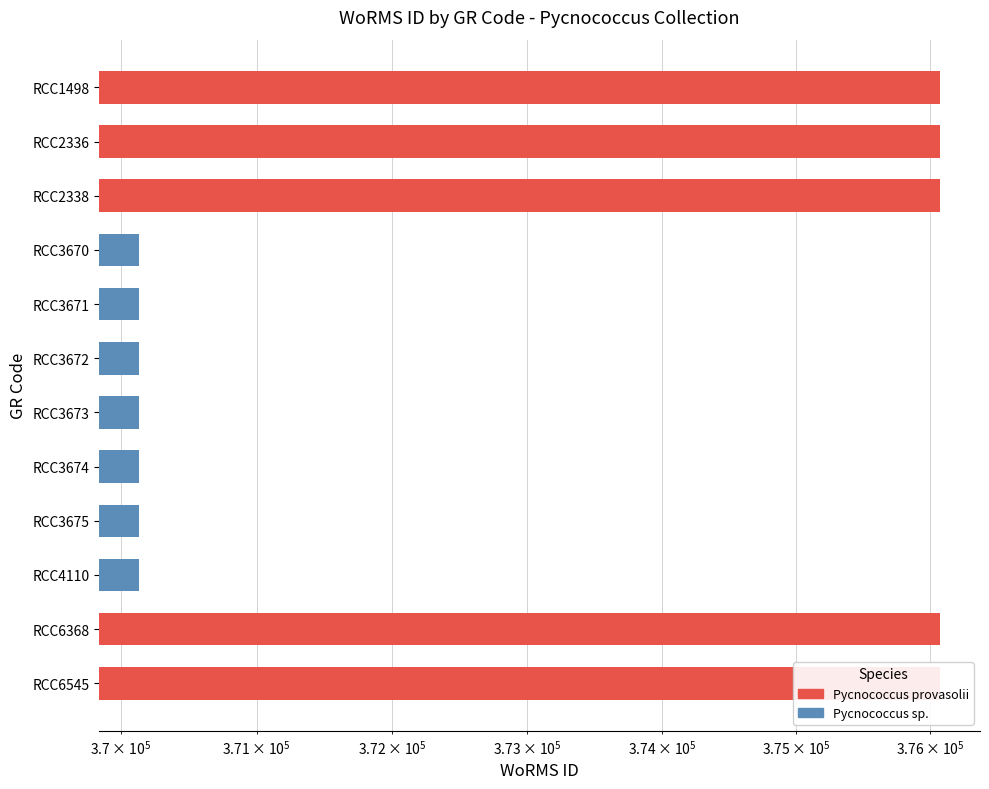

Are the bars horizontal?

Yes